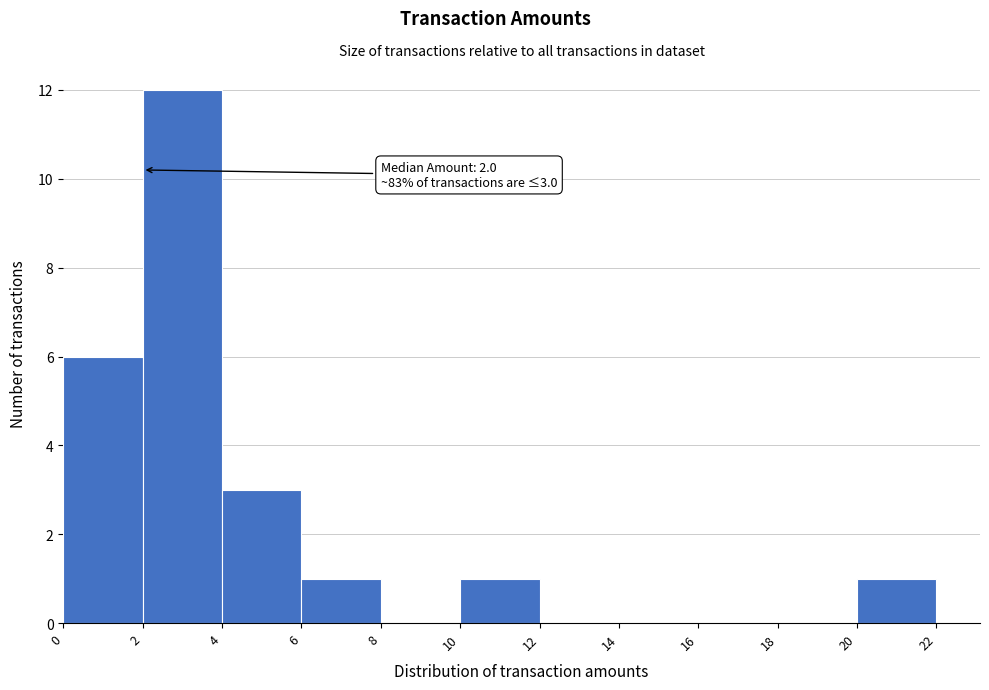

Which range on the x-axis has the tallest bar?

2 to 4